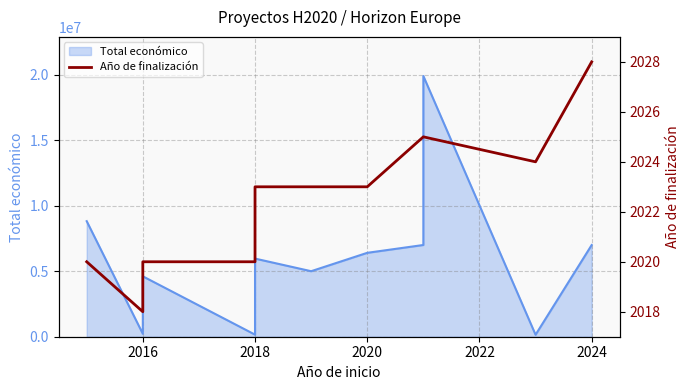

Reading right to left, transcribe all the data shown in this chart.

2028	2024	2025	2025	2023	2023	2023	2020	2020	2018	2020